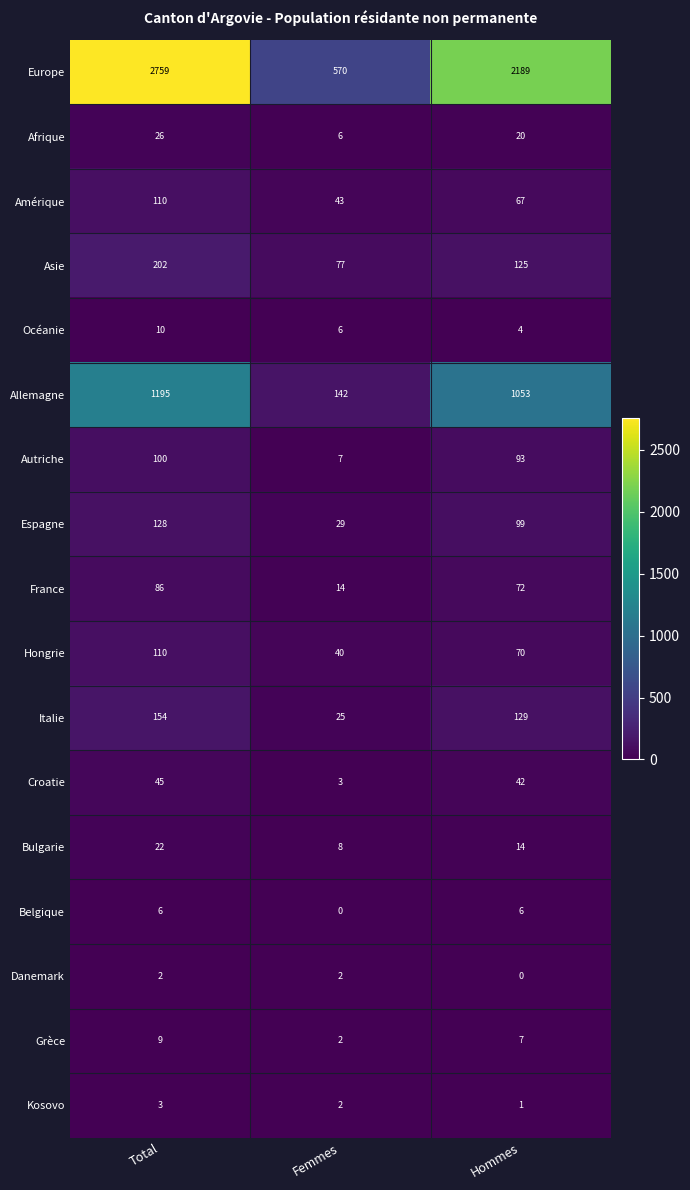

At how many categories does at least one series exceed 32?

3